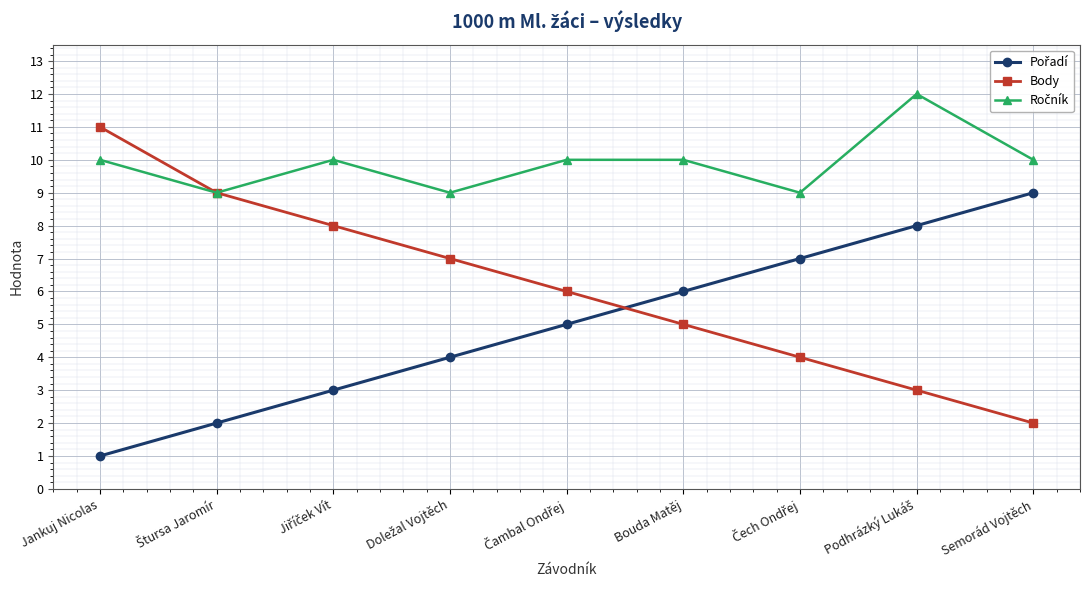

What is the spread (max minus min) of values at Bouda Matěj?

5